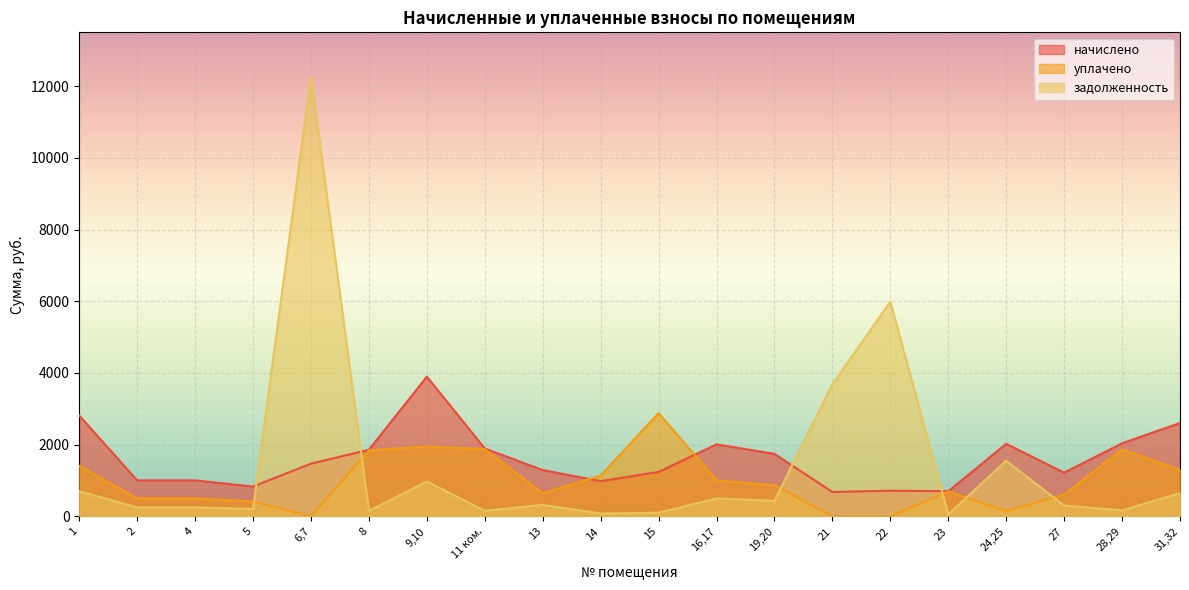

What is the difference between the maximum and minimum values in the уплачено series?

2881.5